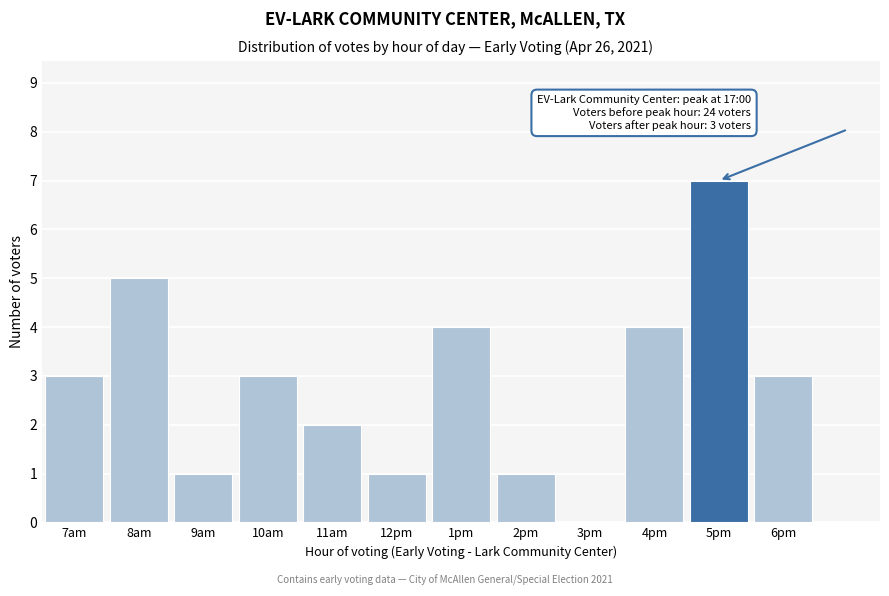

Reading right to left, what are all the values shown in this chart?

6pm=3	5pm=7	4pm=4	3pm=0	2pm=1	1pm=4	12pm=1	11am=2	10am=3	9am=1	8am=5	7am=3